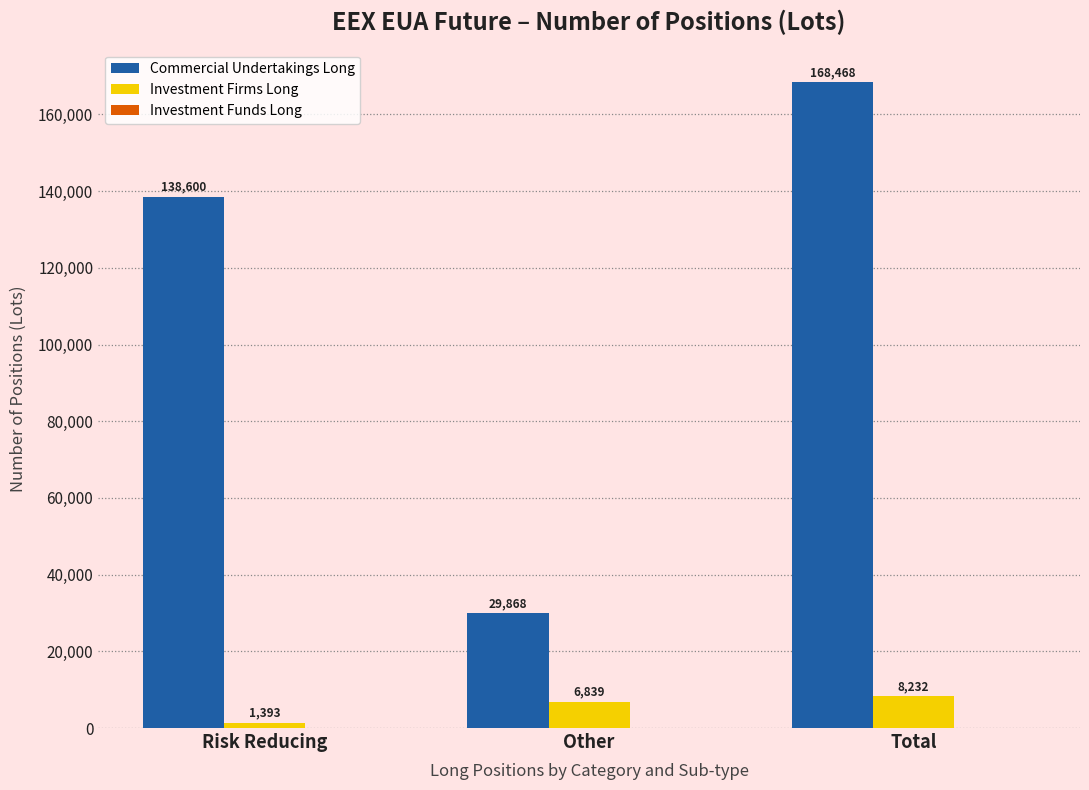

Is the value of Commercial Undertakings Long at Total greater than the value of Investment Firms Long at Risk Reducing?

Yes